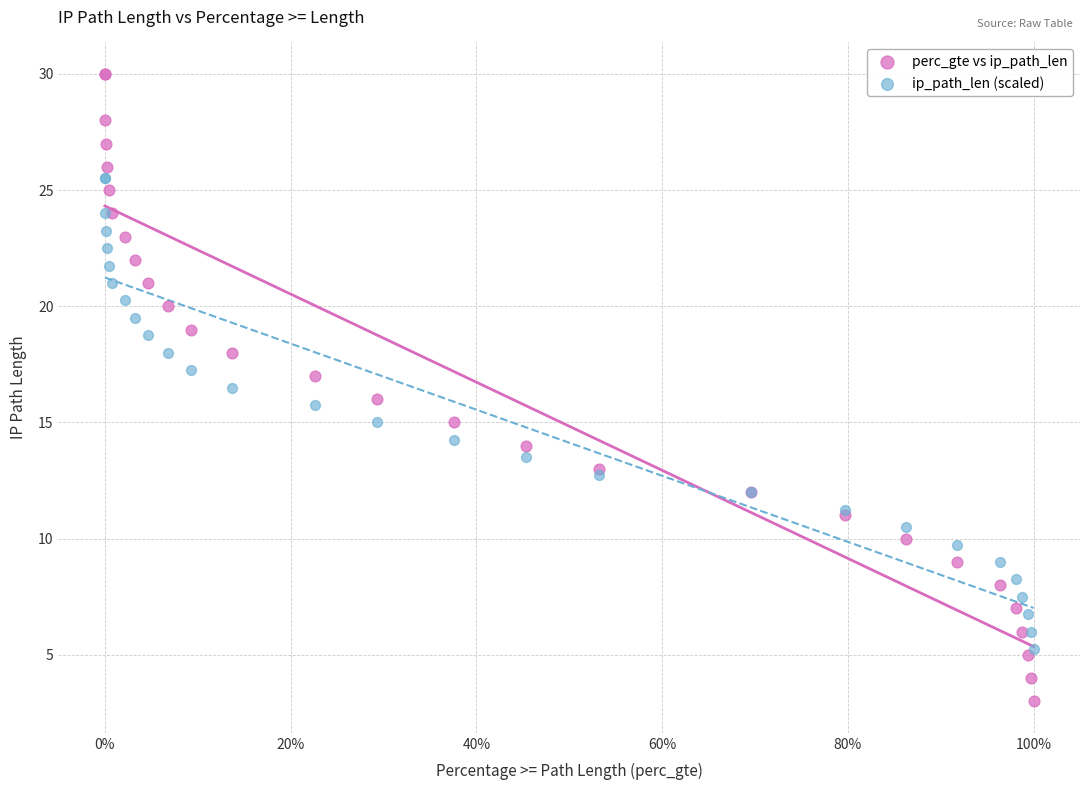

What are all the series names shown in the legend?

perc_gte vs ip_path_len, ip_path_len (scaled)